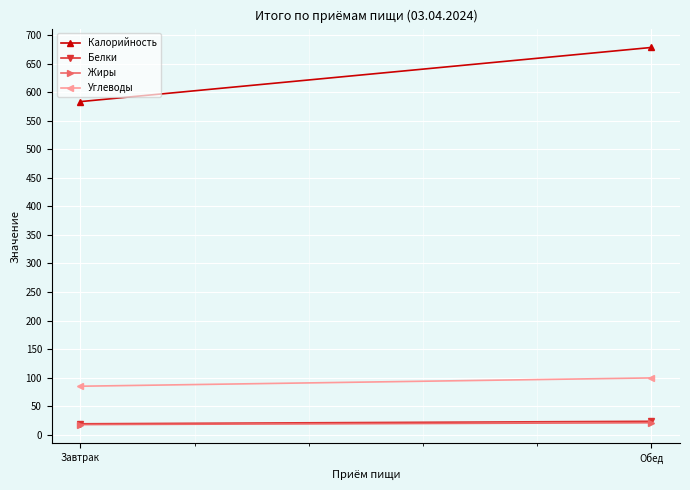

At which label does Белки first exceed 23?

Обед